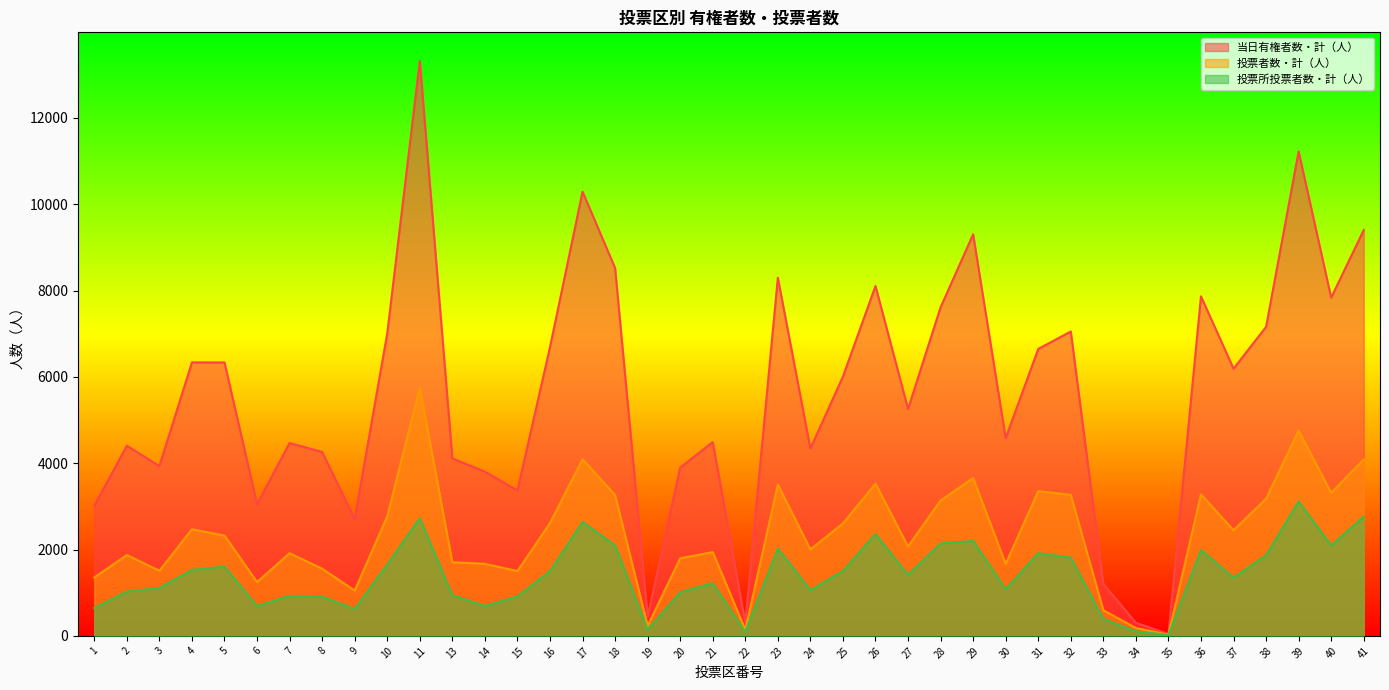

At which category is the sum across all series the highest?

11